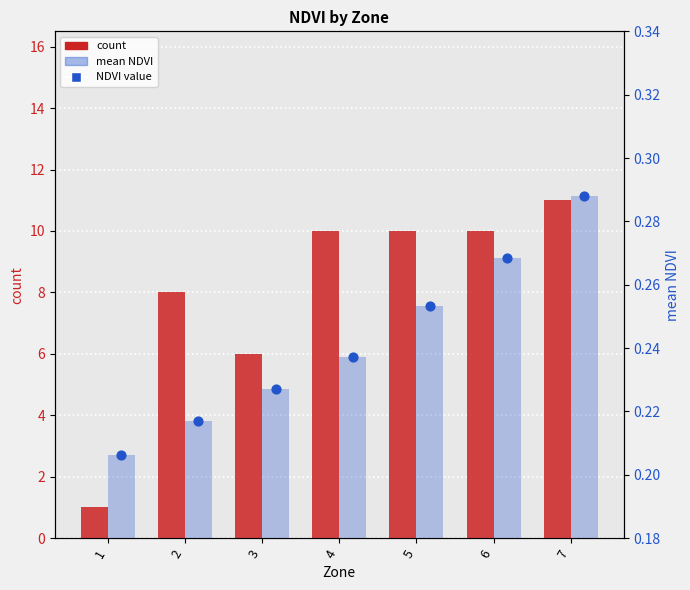

Is the value of count at 3 greater than the value of mean NDVI value at 7?

Yes